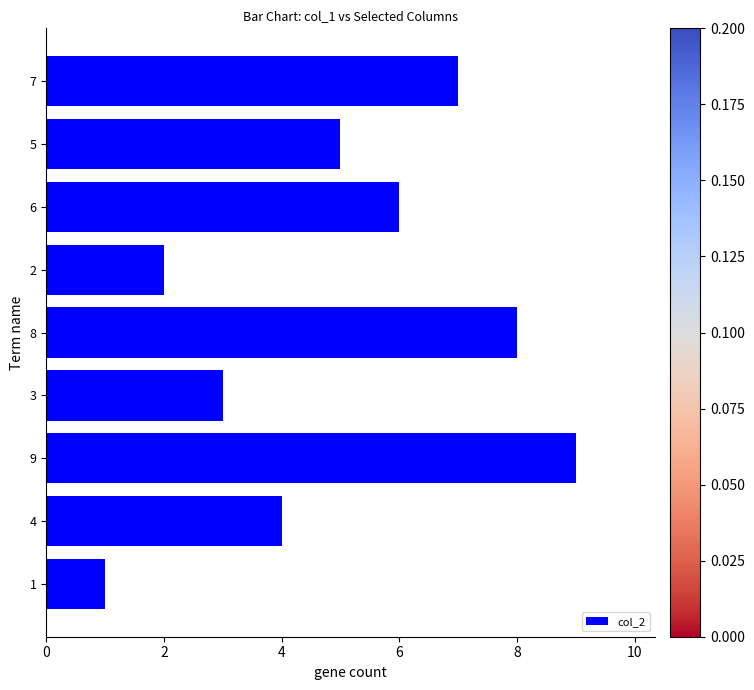

What is the sum of all values?

45